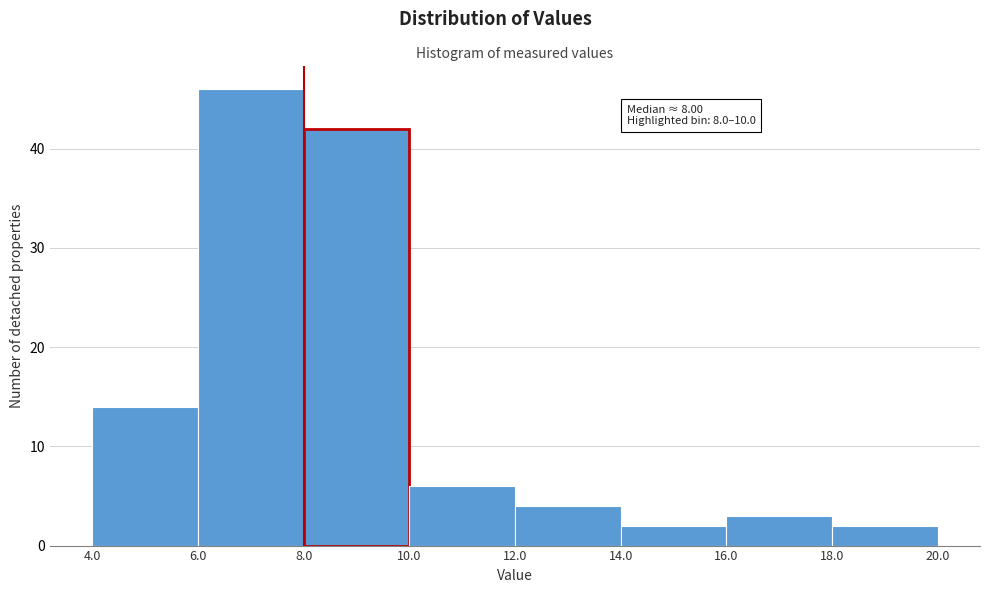

Which range on the x-axis has the tallest bar?

6.0 to 8.0